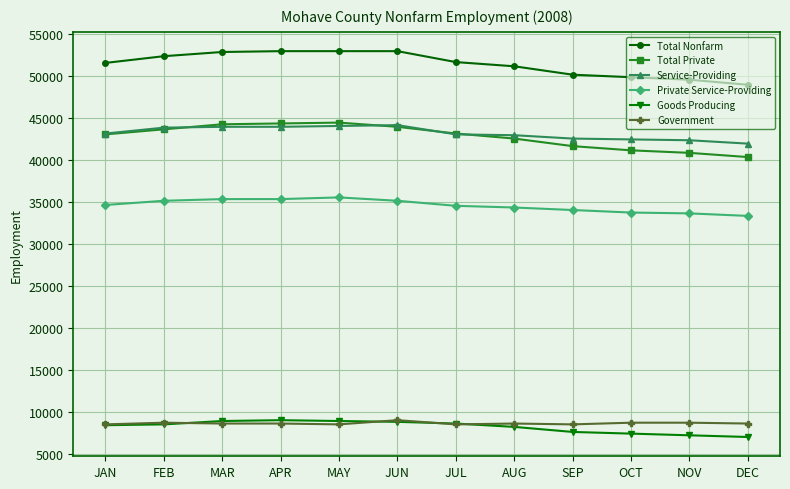

True or false: Total Nonfarm and Private Service-Providing intersect in this chart.

False